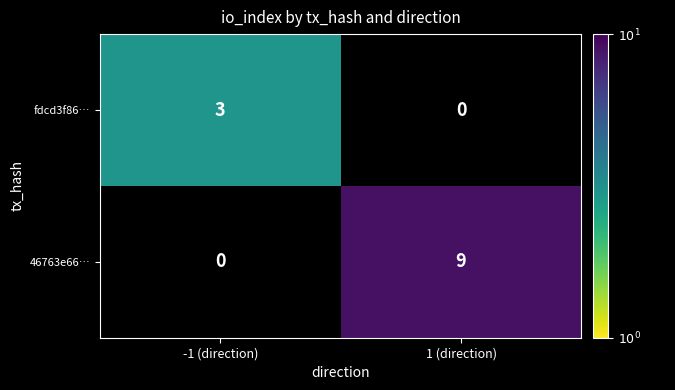

The value of 46763e66… at 1 (direction) is 4. True or false?

False